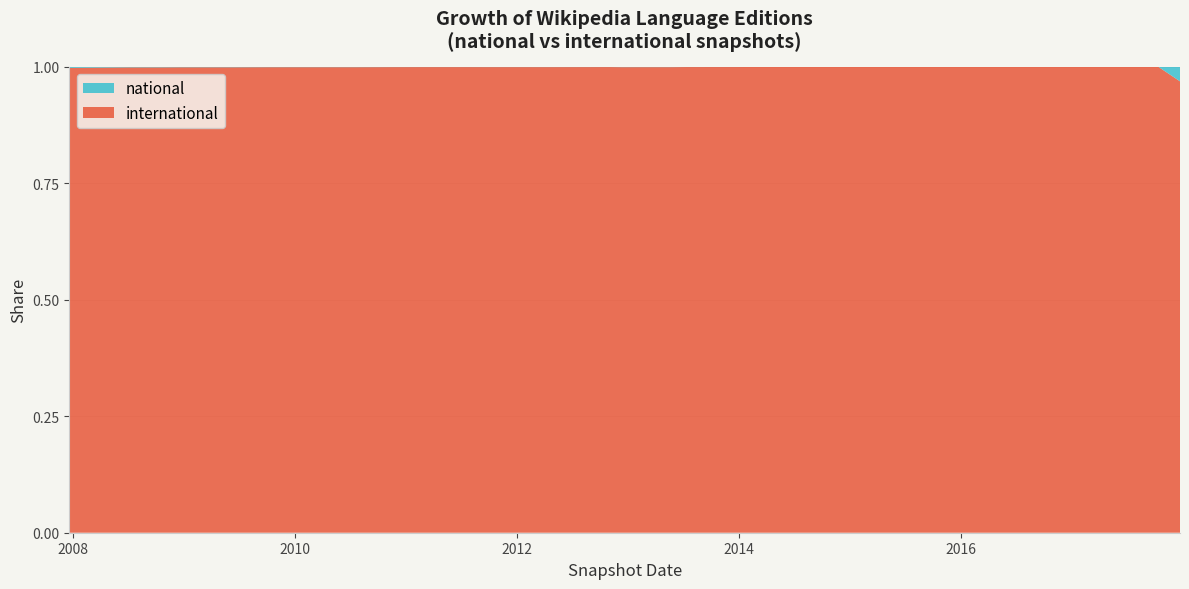

Reading left to right, transcribe all the data shown in this chart.

national: 1	1	1	1	1	1	1	1	1	1	1	1	1	1	1	1	1	1	1	1	1	1	1	1	1	1	1	1	1	1	1	1	1	1	1	1	1	1	1	63
international: 369	480	608	624	703	708	709	806	829	837	838	956	997	1008	982	981	966	986	1053	868	897	906	1082	1097	1108	1321	1354	1381	1442	1582	1656	1619	1653	1707	1732	1812	1832	1904	1910	1931